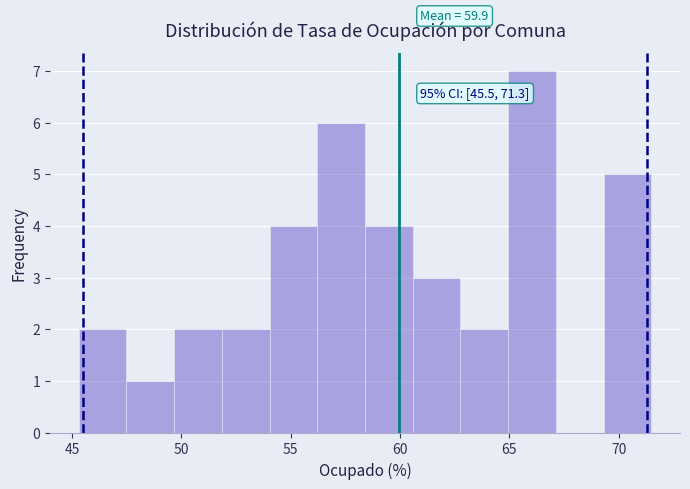

Over which range of the x-axis is the bar tallest?

65.0 to 67.0